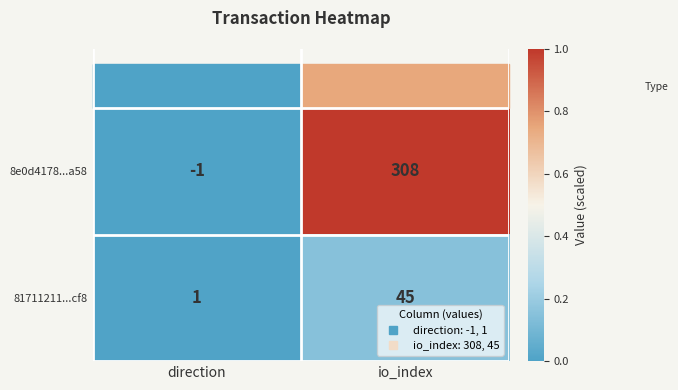

What is the greatest value displayed?

1.0